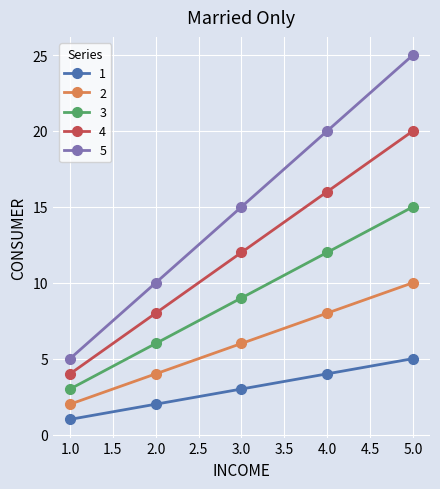

What are all the series names shown in the legend?

1, 2, 3, 4, 5